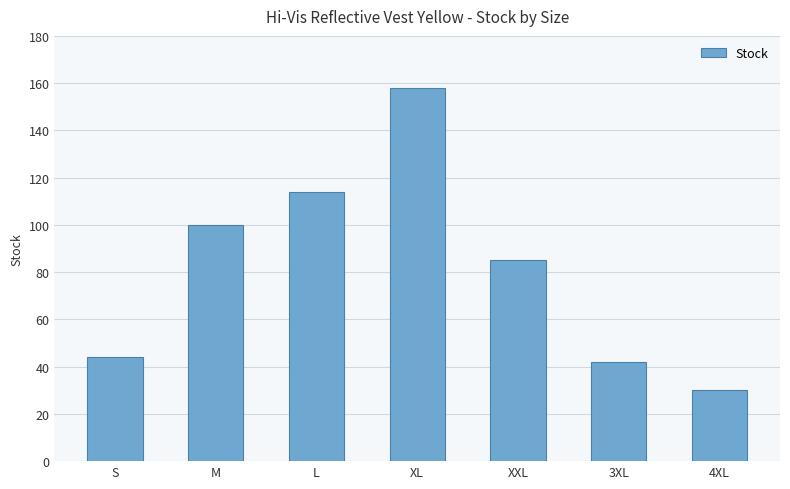

The value at XL is 158. True or false?

True